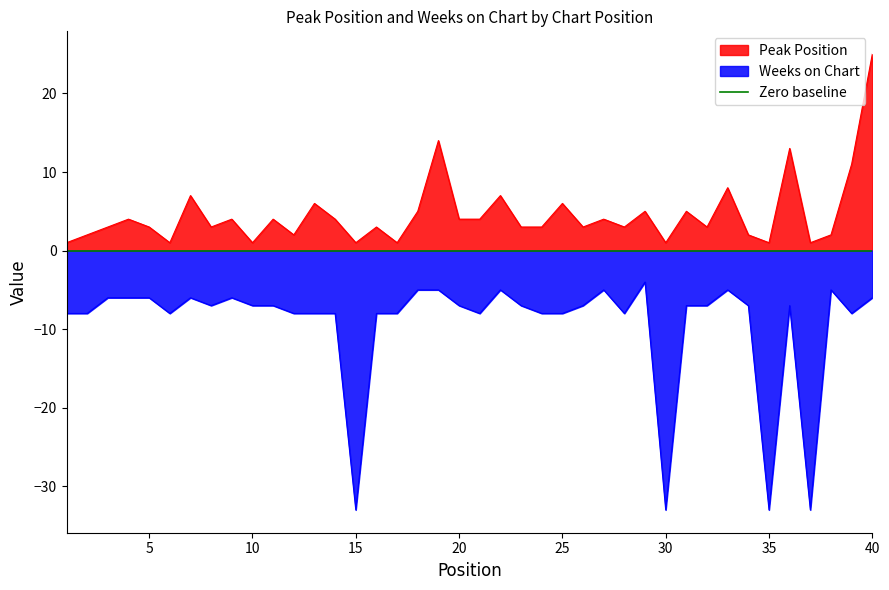

Which series changed the most between 9 and 21?

Weeks on Chart